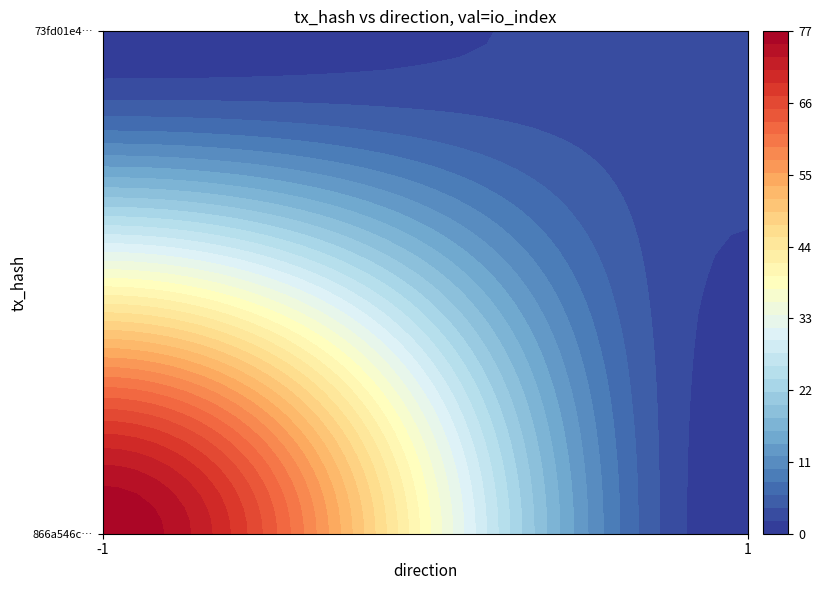

At how many categories does at least one series exceed 17?

1